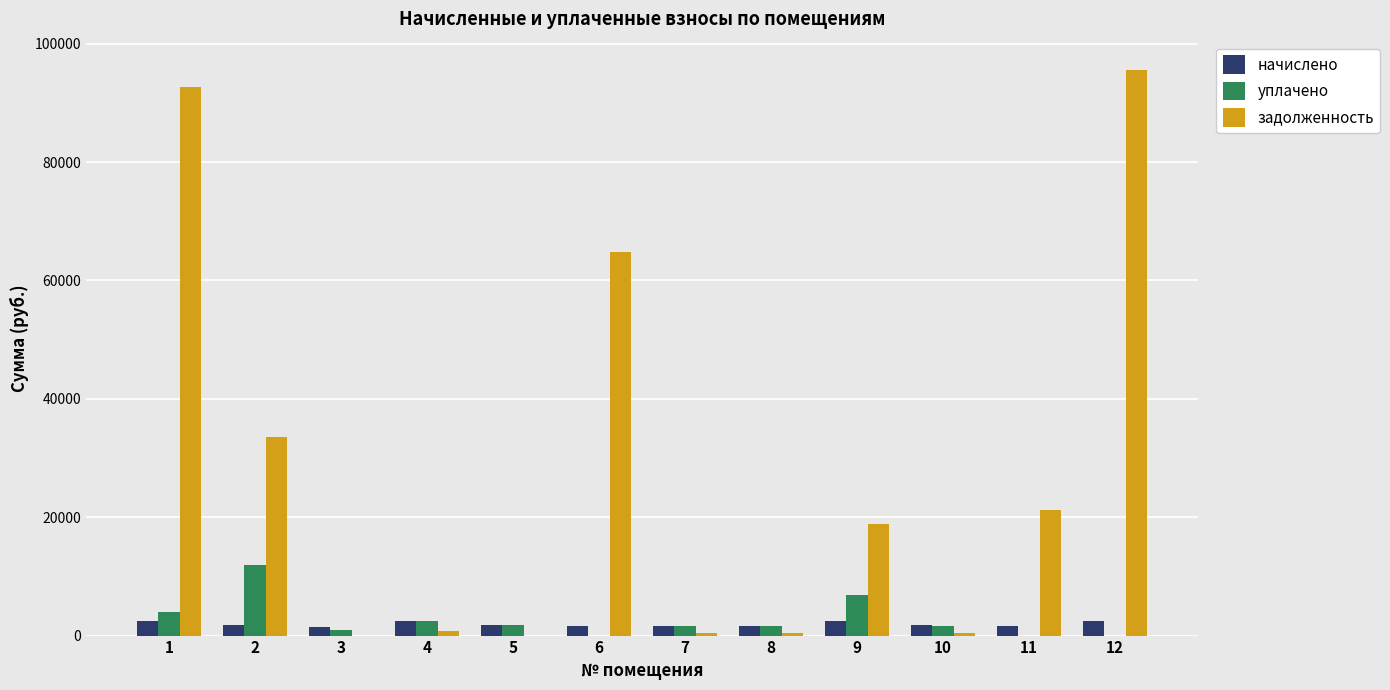

What is the maximum value for уплачено?

12000.0